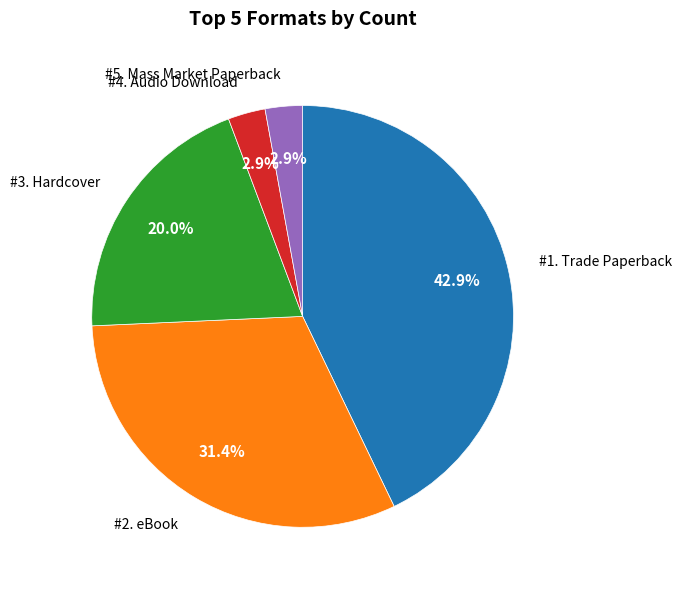

Count the number of slices in the pie.

5